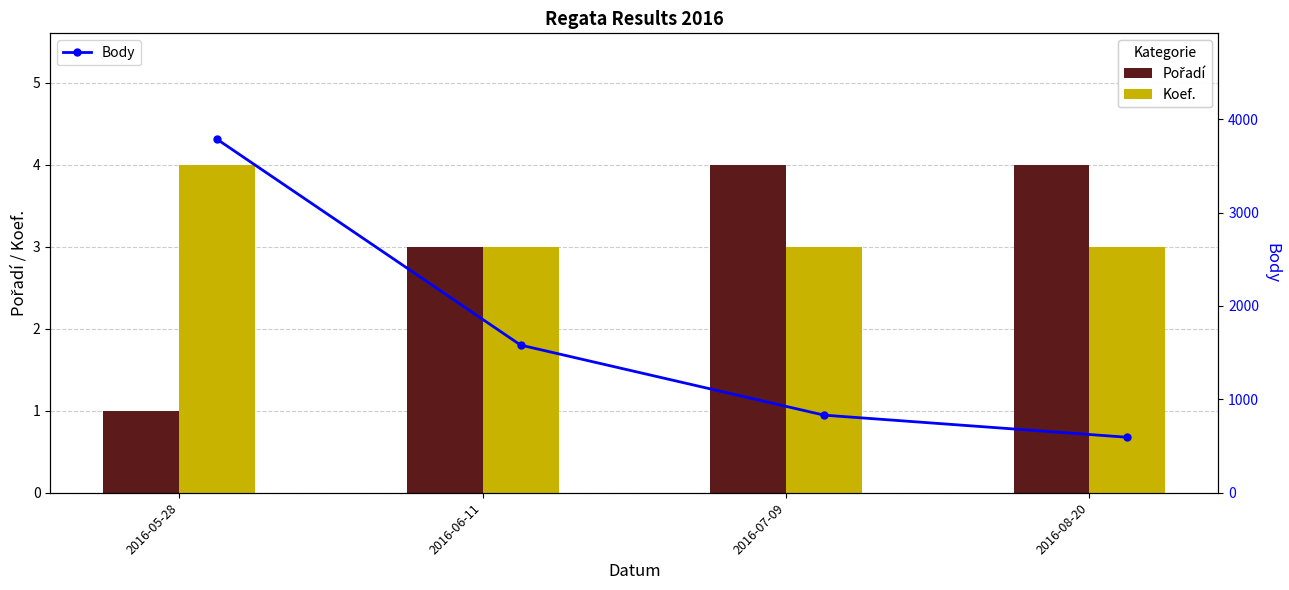

How many Pořadí values are between 3 and 4?

3